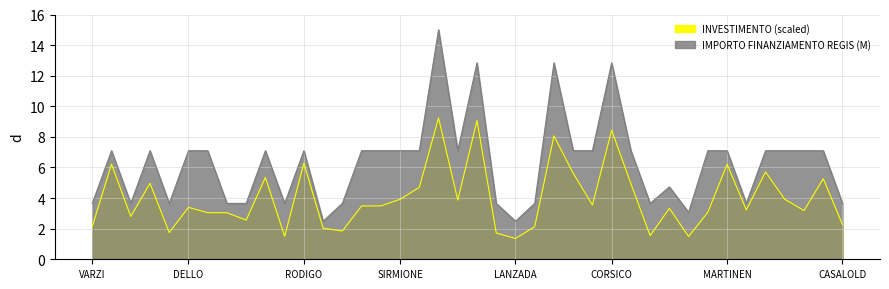

Is it true that the value at LANZADA is 2.5?

True